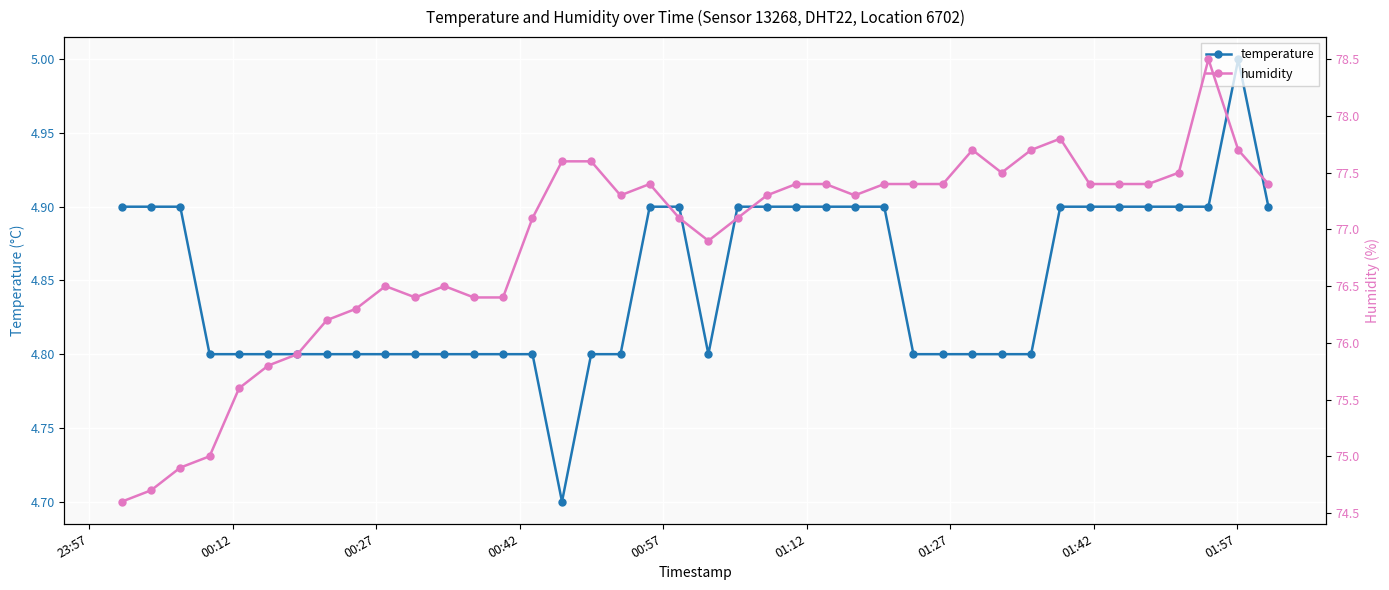

What is the difference between the maximum and minimum values in the humidity series?

3.9